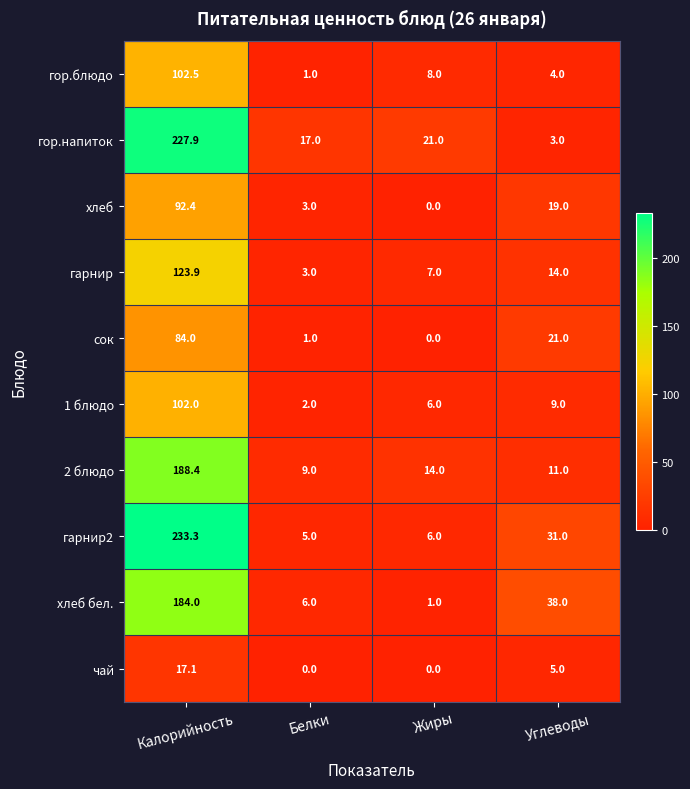

What value does the 1 блюдо series have at Жиры?

6.0